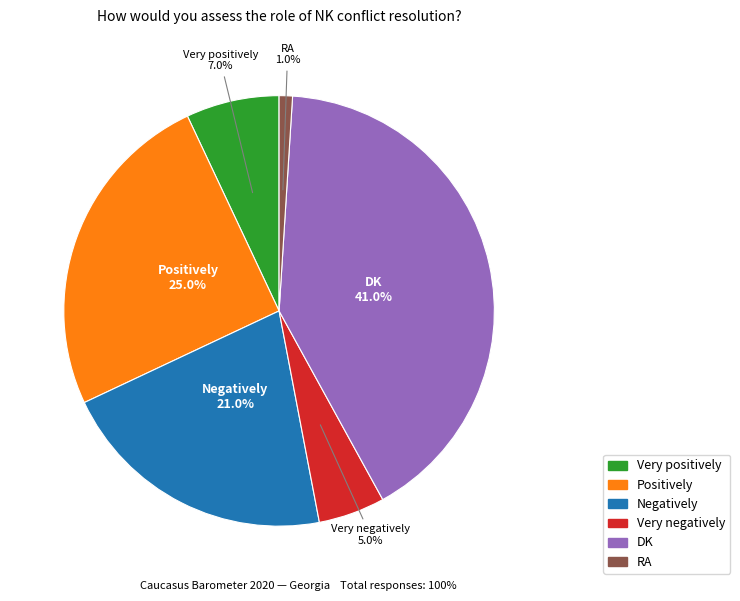

True or false: Very positively accounts for 7% of the total.

True